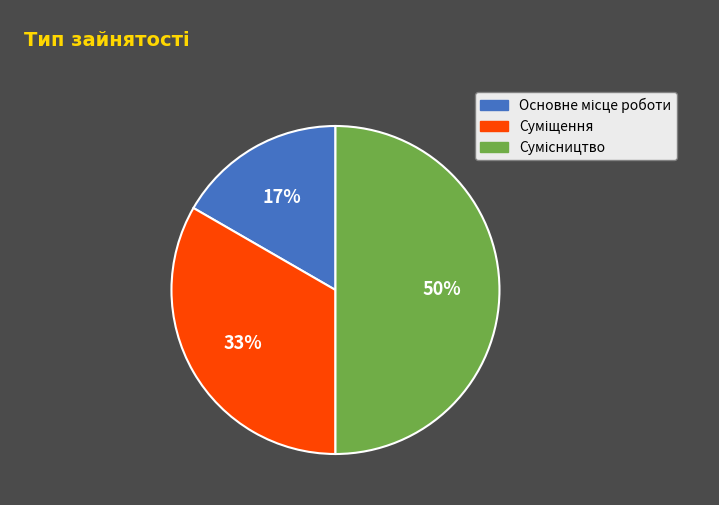

To the nearest percent, what is the difference between the largest and smallest slice percentages?

33%